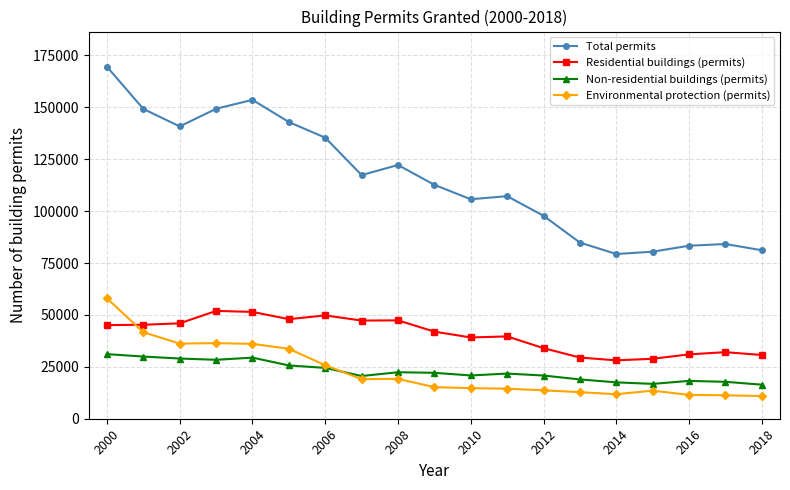

True or false: Total permits and Environmental protection (permits) cross at least once.

False